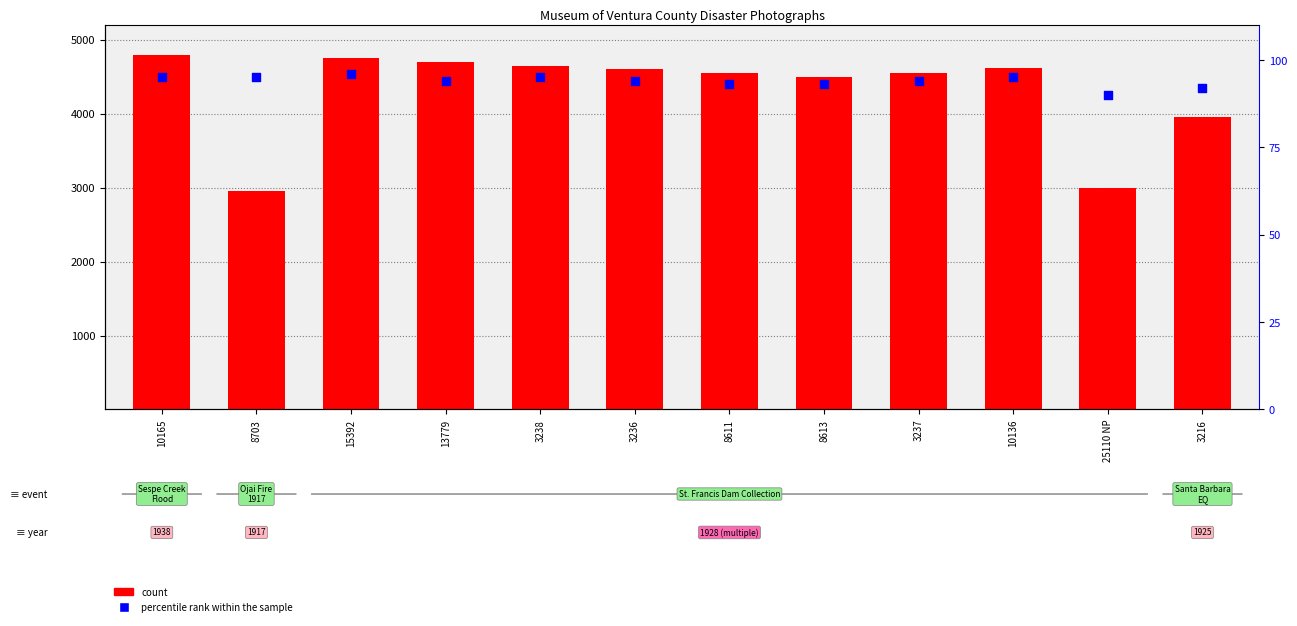

Which series contains the lowest Y value?

percentile rank within the sample